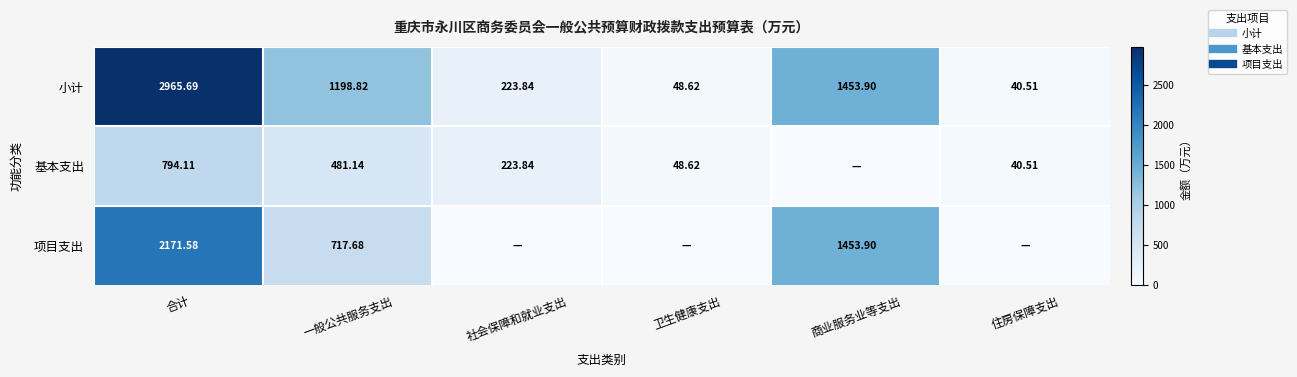

At which category is the sum across all series the highest?

合计